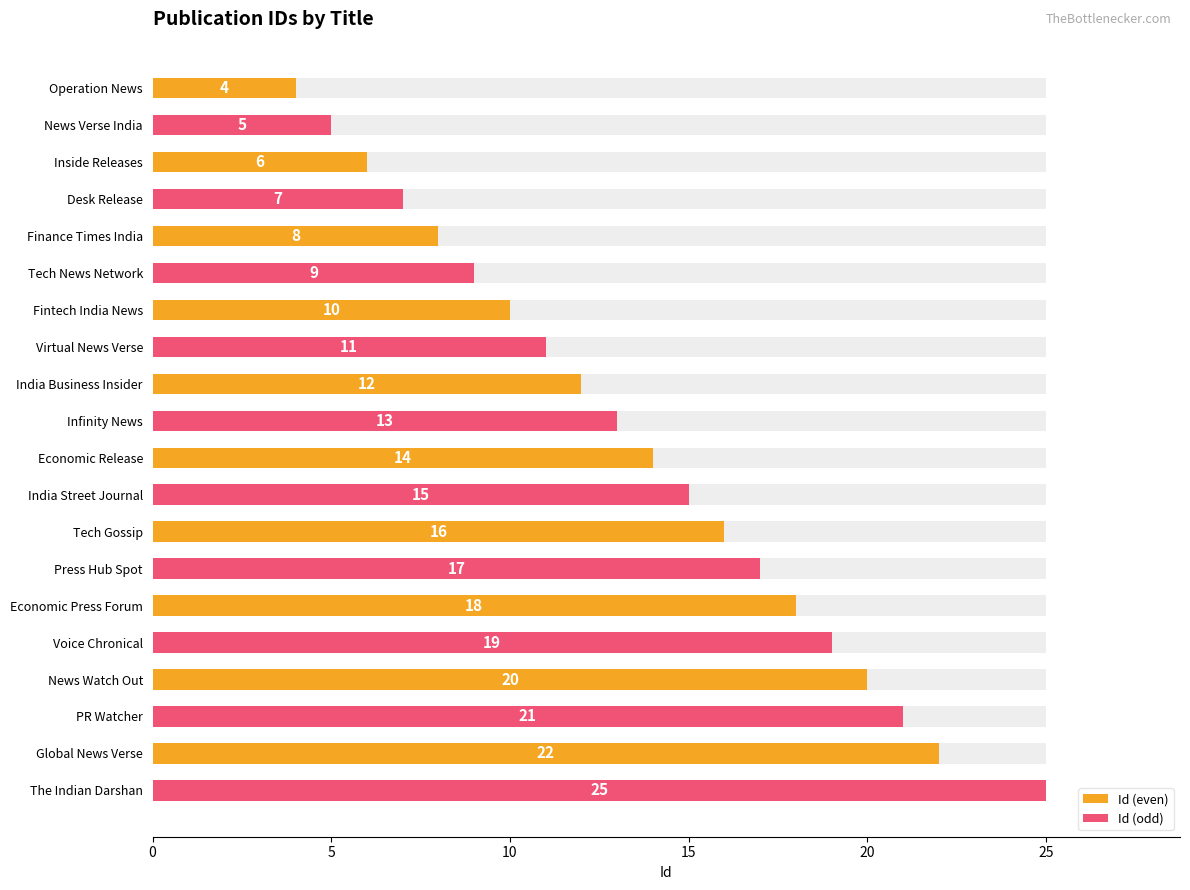

How many bars are there in total?

20